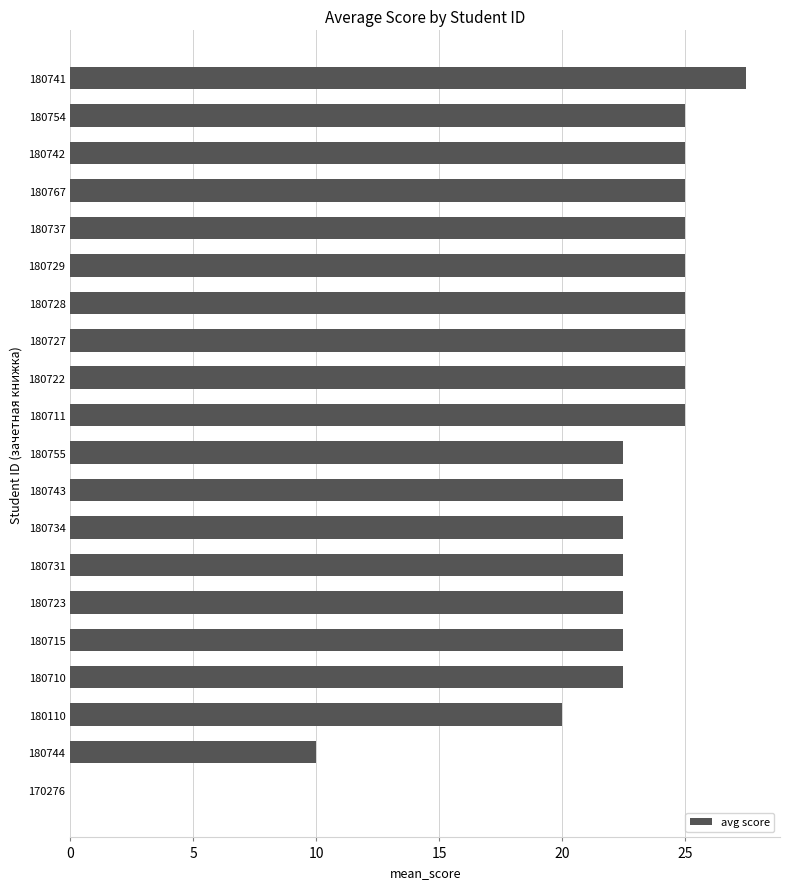

Are the bars horizontal?

Yes